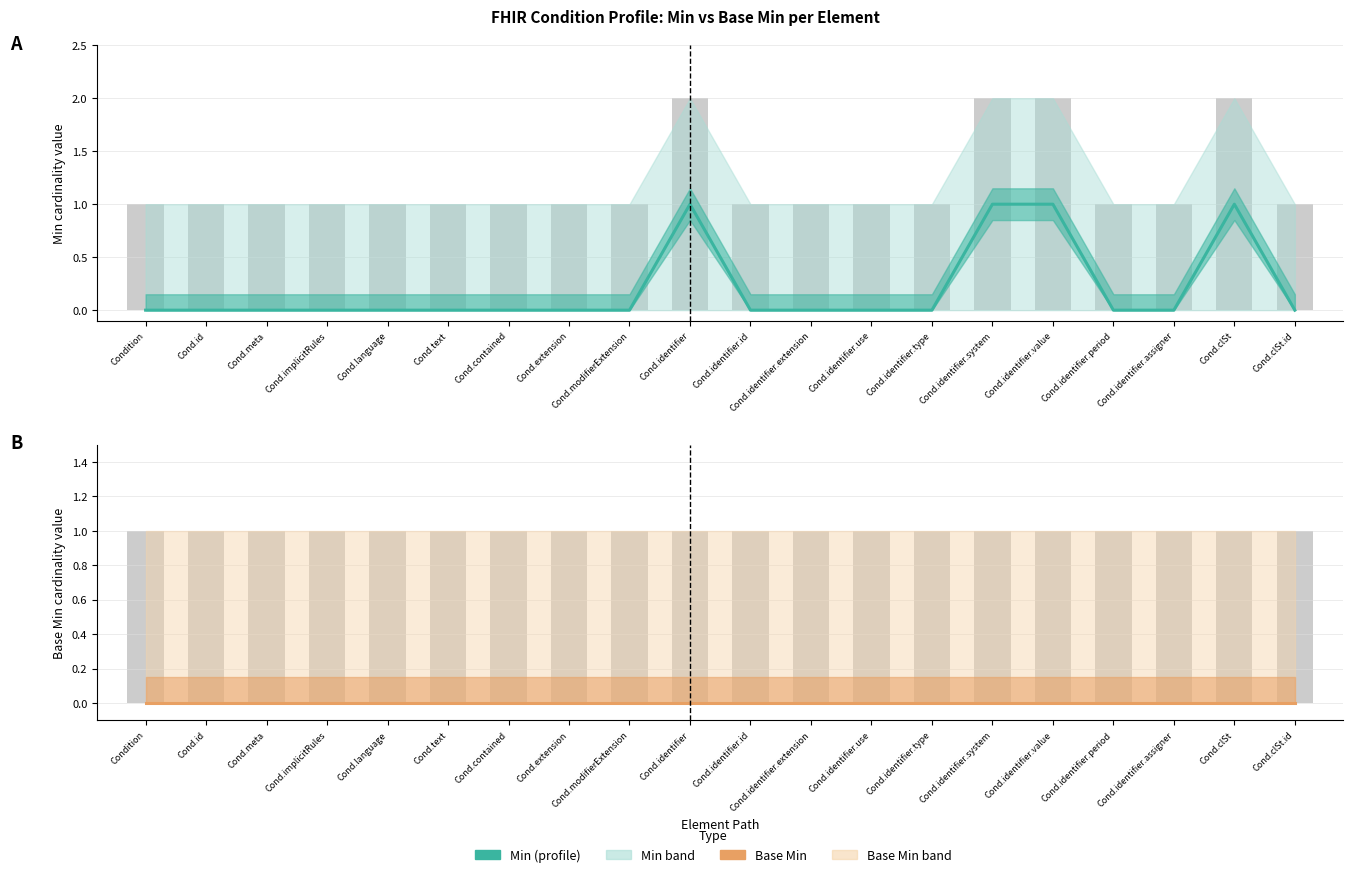

How many values in the Min series exceed 0?

4